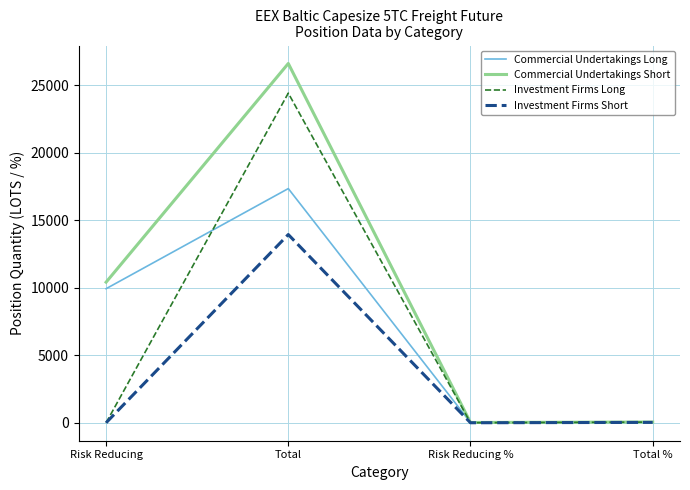

What is the maximum value shown in the chart?

26628.4